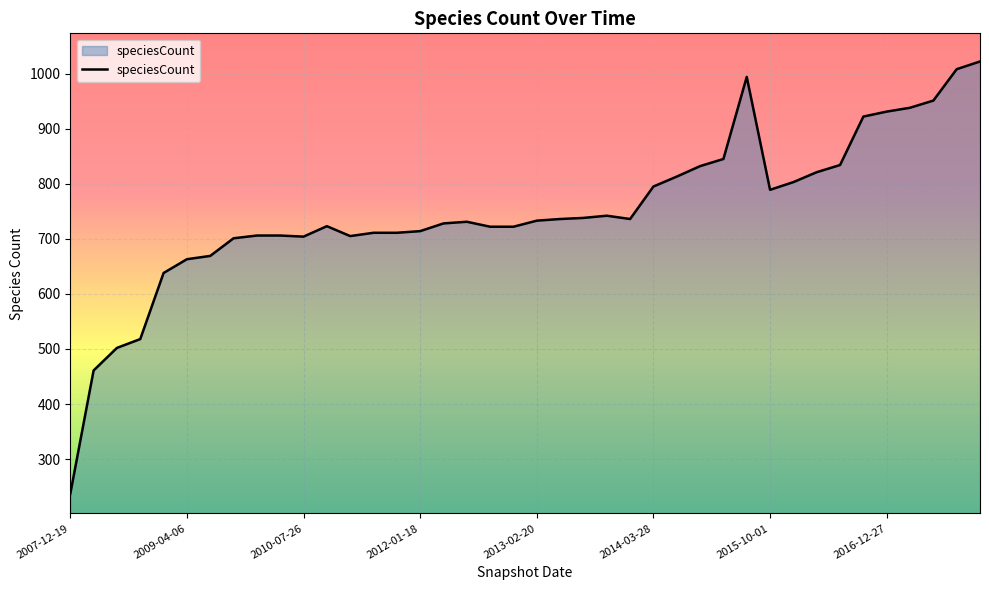

What is the difference between the maximum and minimum values?

785